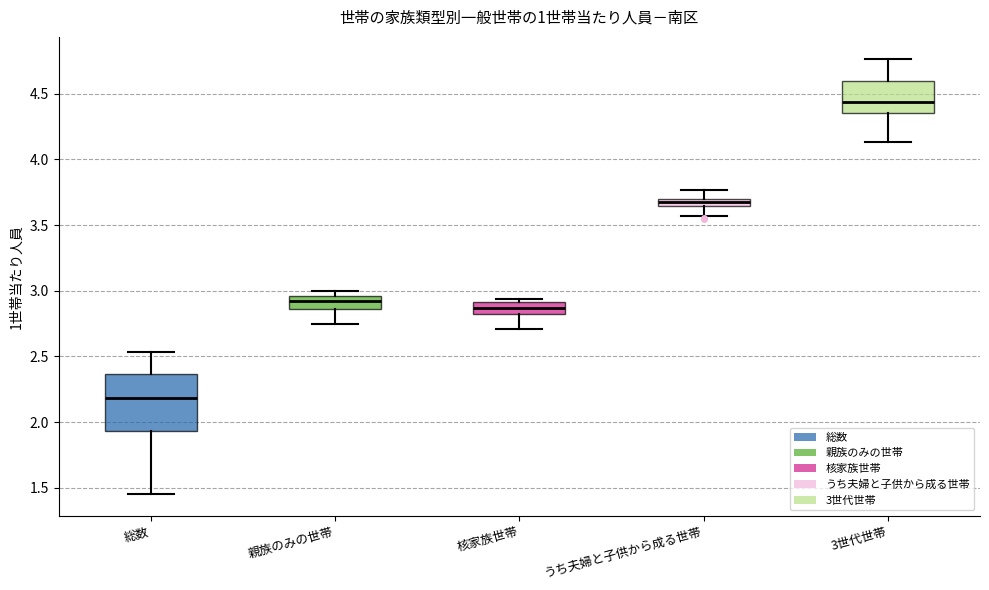

Comparing the boxes themselves (not the whiskers), which one is the tallest?

総数